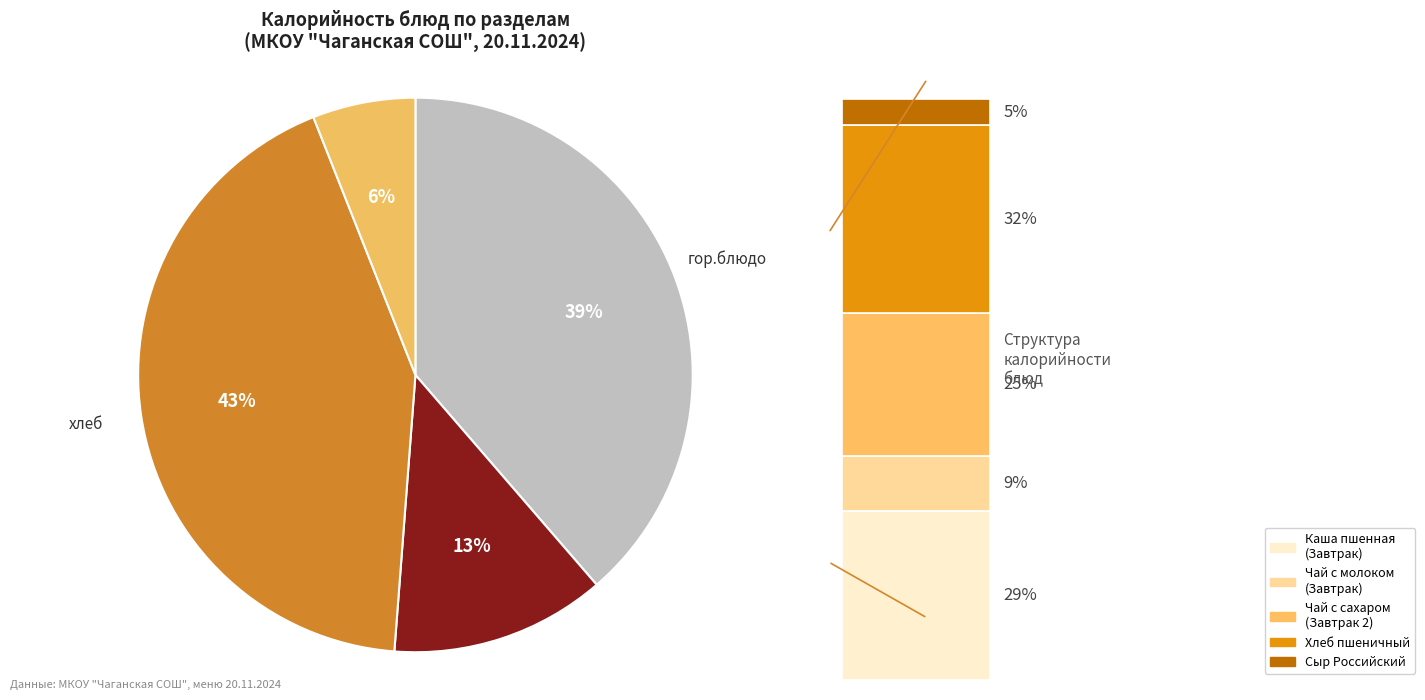

The гор.напиток slice represents 1% of the pie. True or false?

False